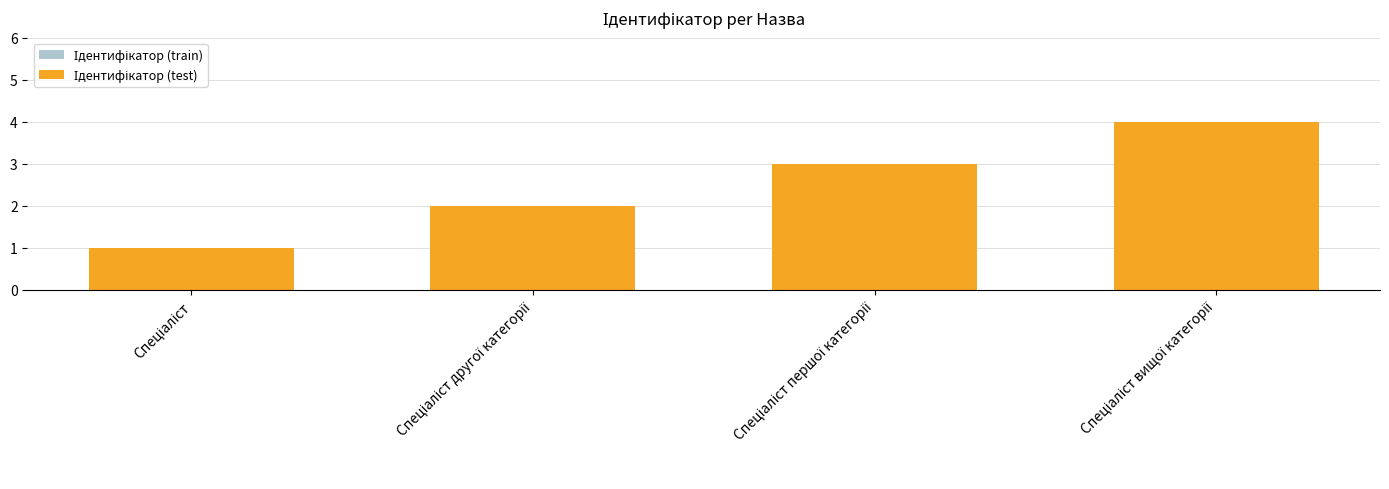

At which label is Ідентифікатор (train) closest to 2?

Спеціаліст другої категорії